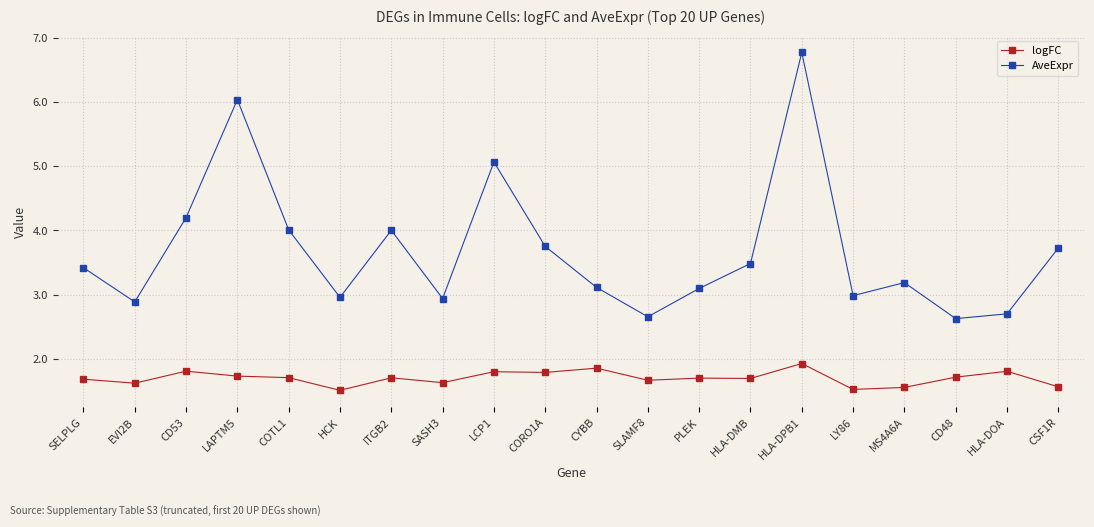

What is the approximate value of AveExpr at SELPLG?

3.4